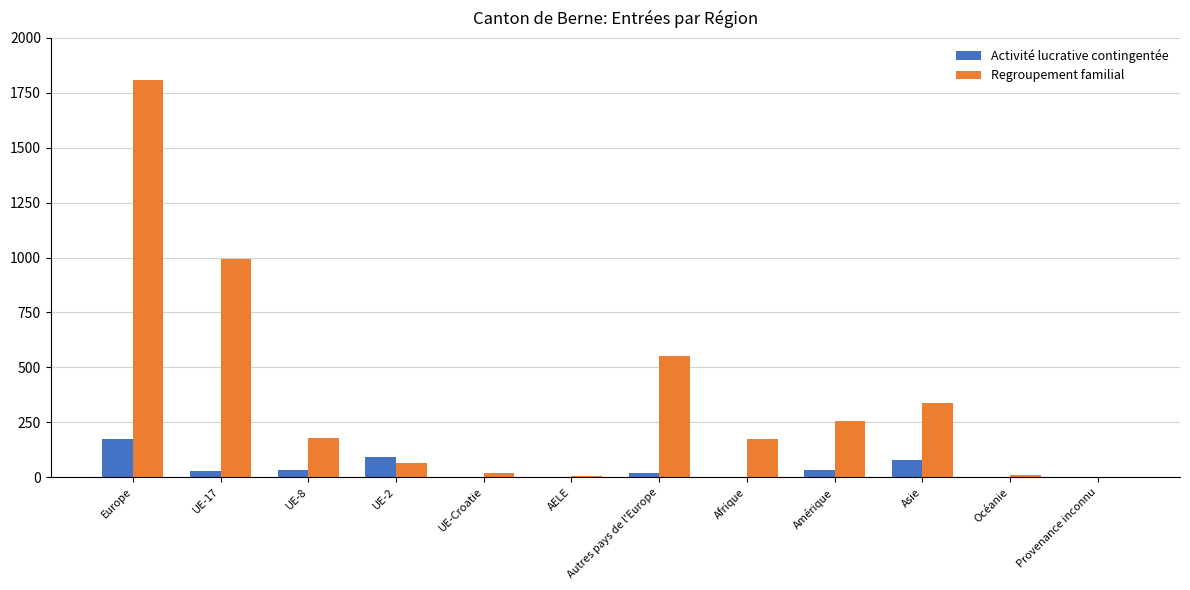

Which category has the highest value in the Regroupement familial series?

Europe